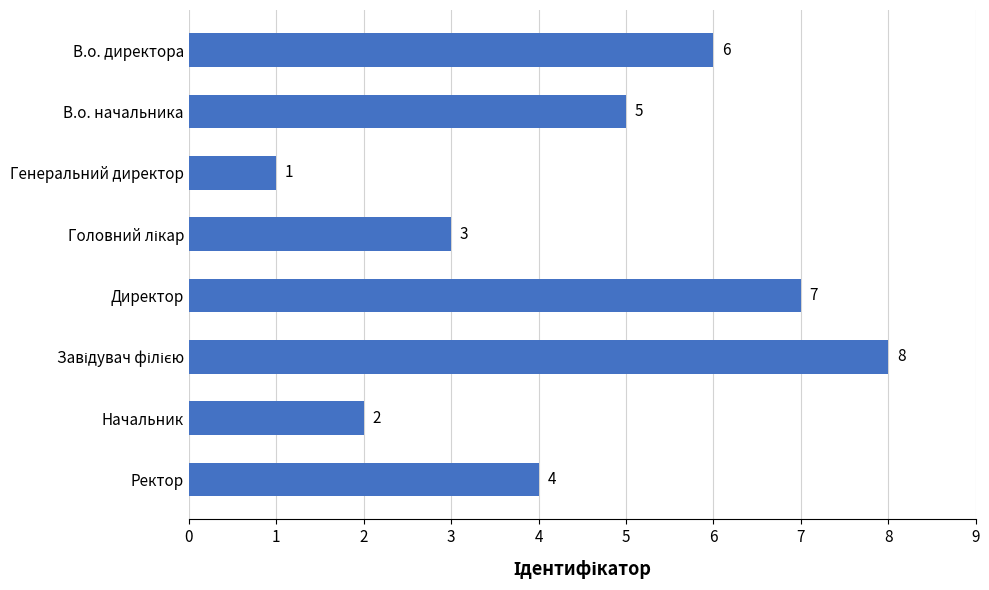

Reading top to bottom, extract all data points from this chart.

6	5	1	3	7	8	2	4